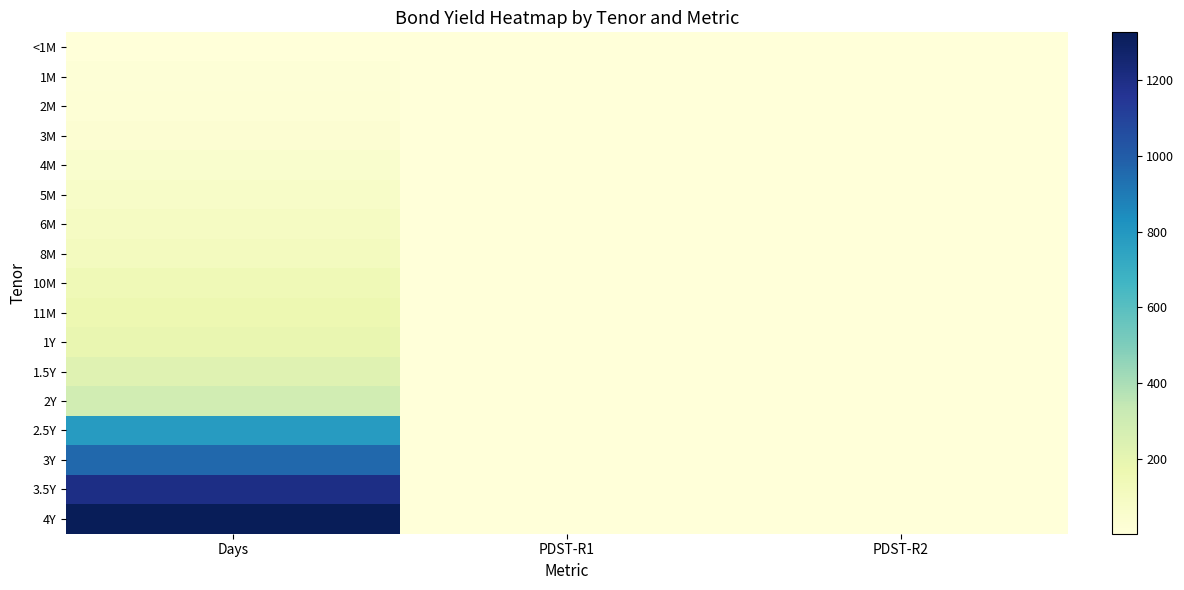

Rank the series at Days from lowest to highest value.

<1M, 1M, 2M, 3M, 4M, 5M, 6M, 8M, 10M, 11M, 1Y, 1.5Y, 2Y, 2.5Y, 3Y, 3.5Y, 4Y